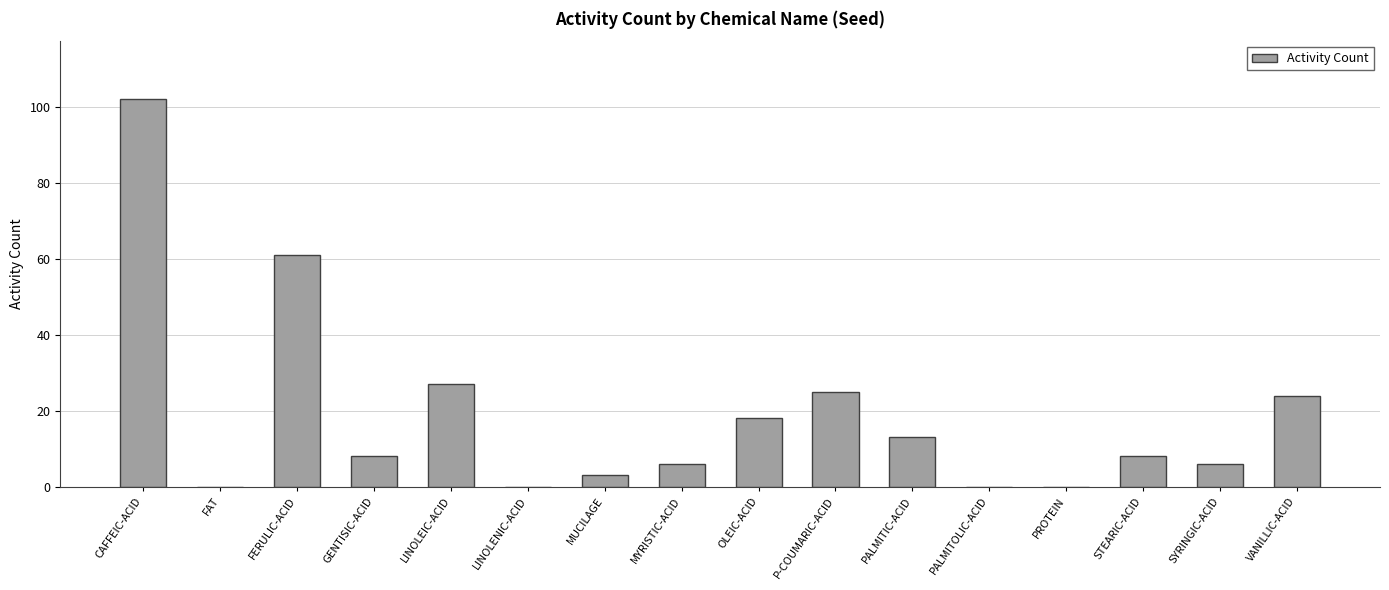

The chart shows a value of 0 at PROTEIN. True or false?

True